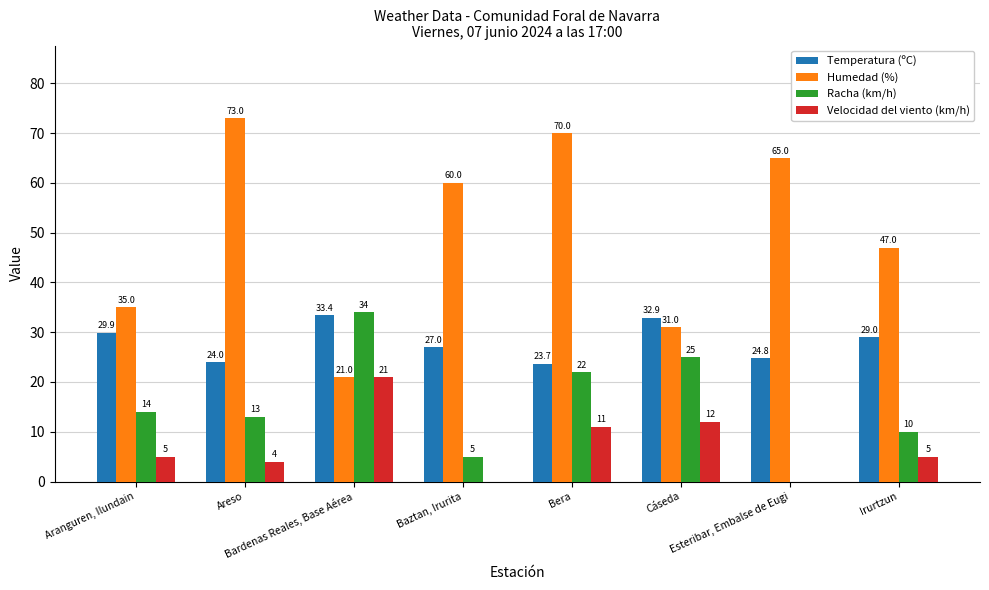

Which series has the largest total across all categories?

Humedad (%)